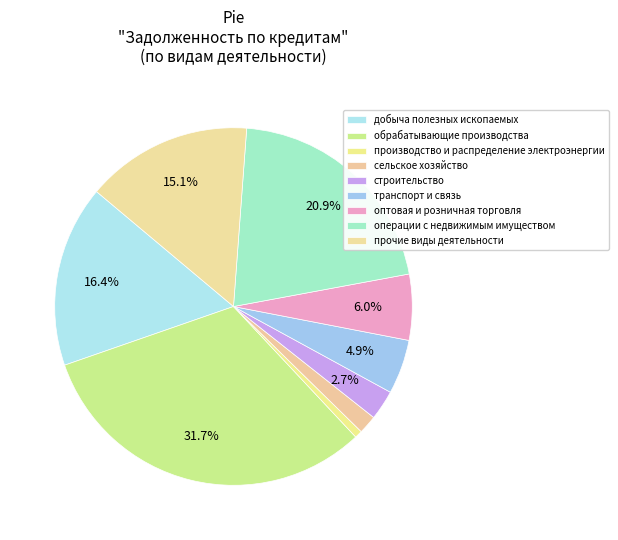

What percentage do добыча полезных ископаемых and операции с недвижимым имуществом together represent?

37.3%